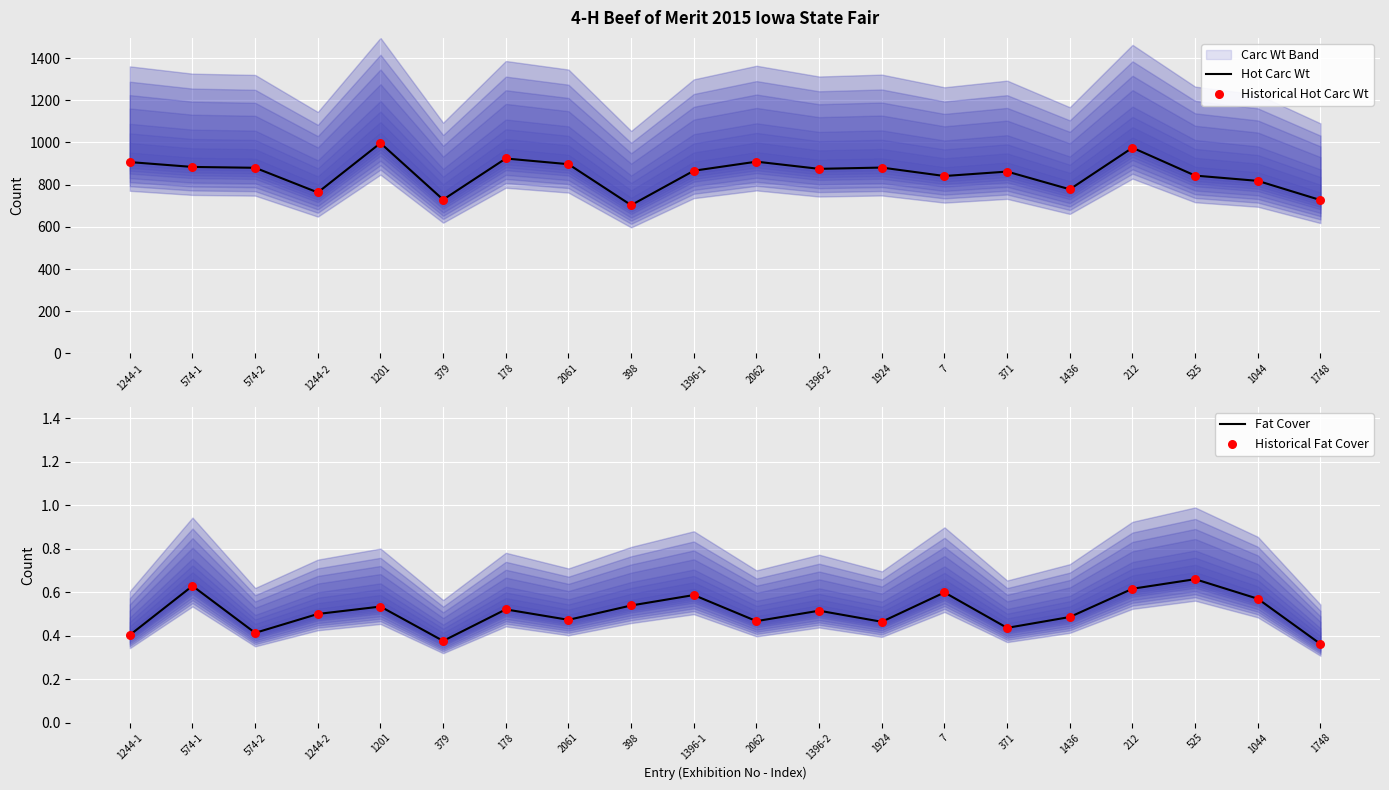

At how many categories does at least one series exceed 696?

20